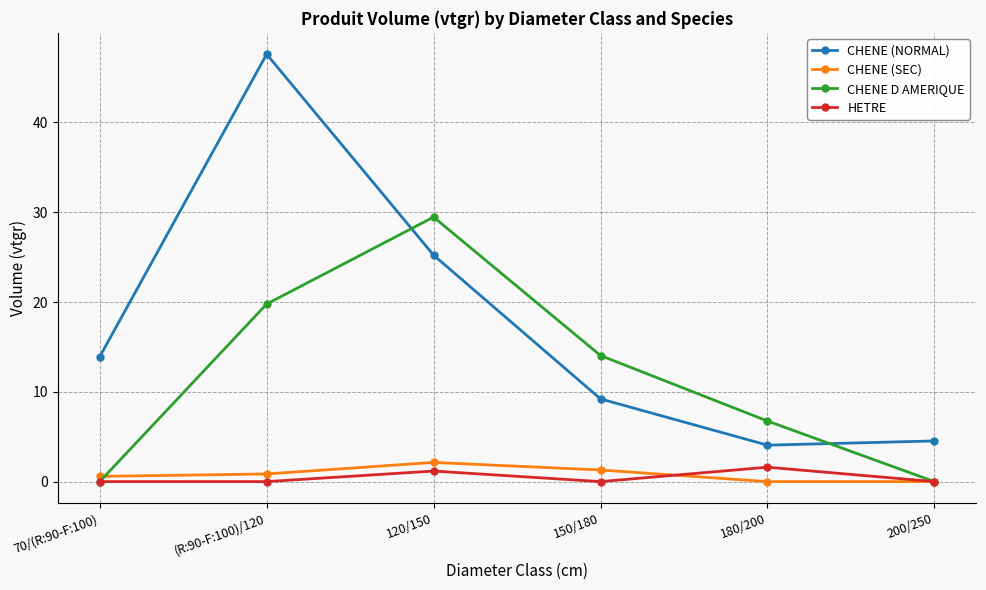

How many distinct data groups are displayed?

4